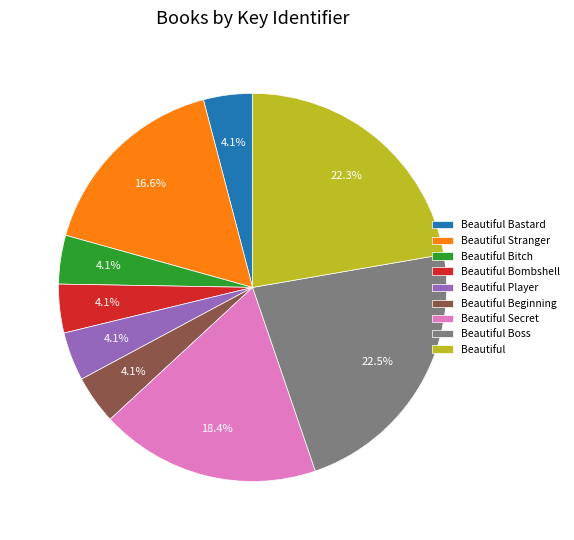

Is the sum of Beautiful Boss and Beautiful greater than half?

No